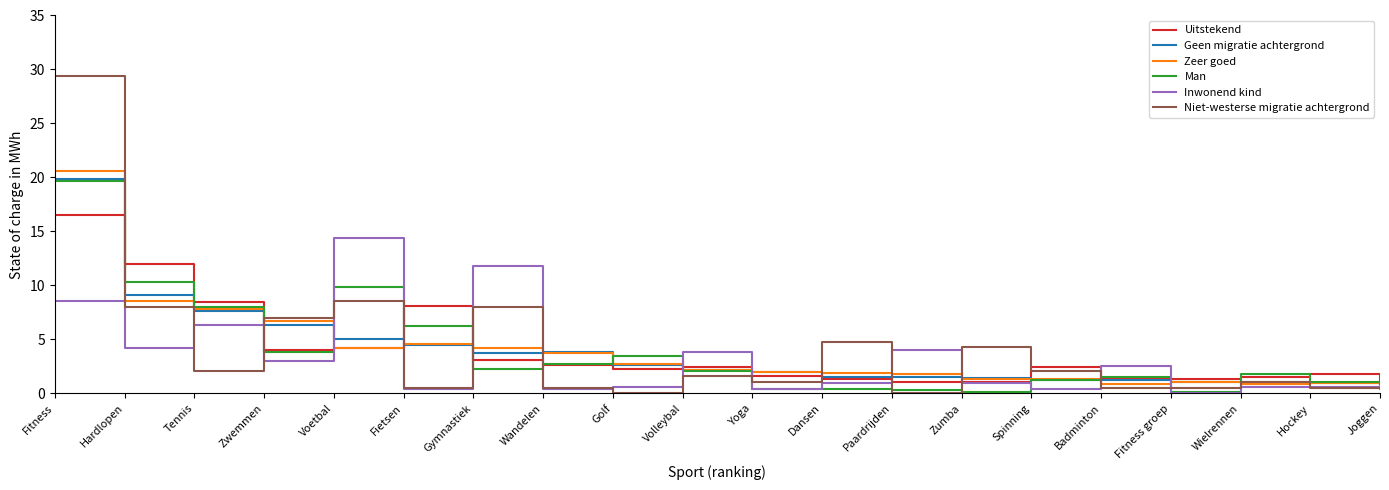

What is the difference between the maximum and minimum values in the Man series?

19.6